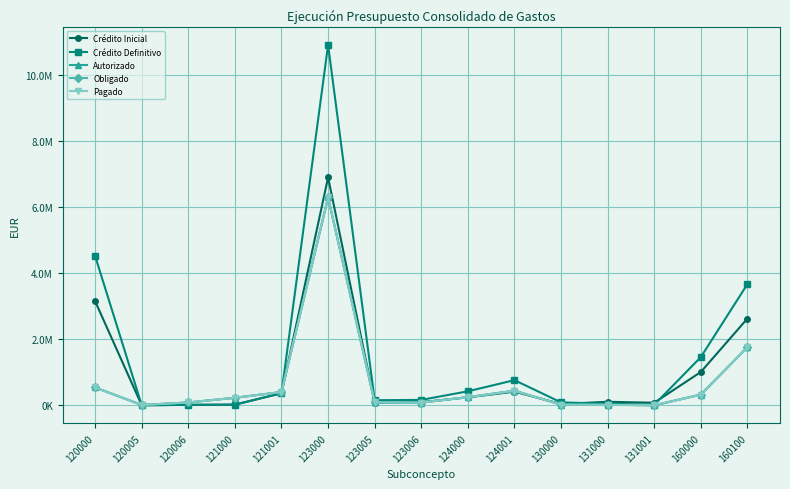

Which category has the highest value across all series?

123000